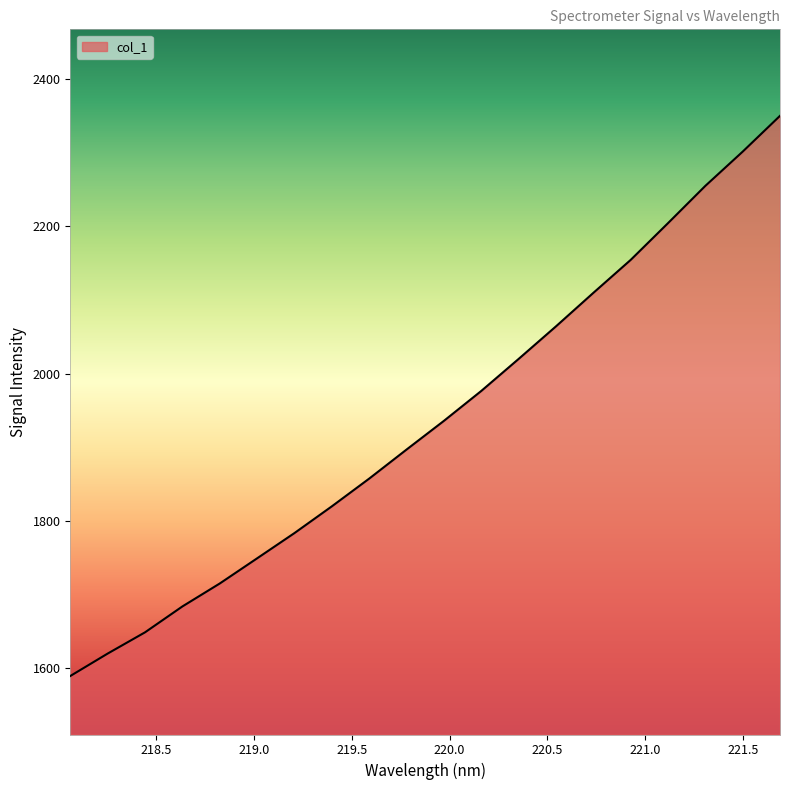

Rank the categories by value from highest to lowest.

221.6902, 221.4993, 221.3083, 221.1174, 220.9264, 220.7354, 220.5444, 220.3533, 220.1623, 219.9712, 219.7801, 219.589, 219.3979, 219.2067, 219.0156, 218.8244, 218.6332, 218.442, 218.2508, 218.0596